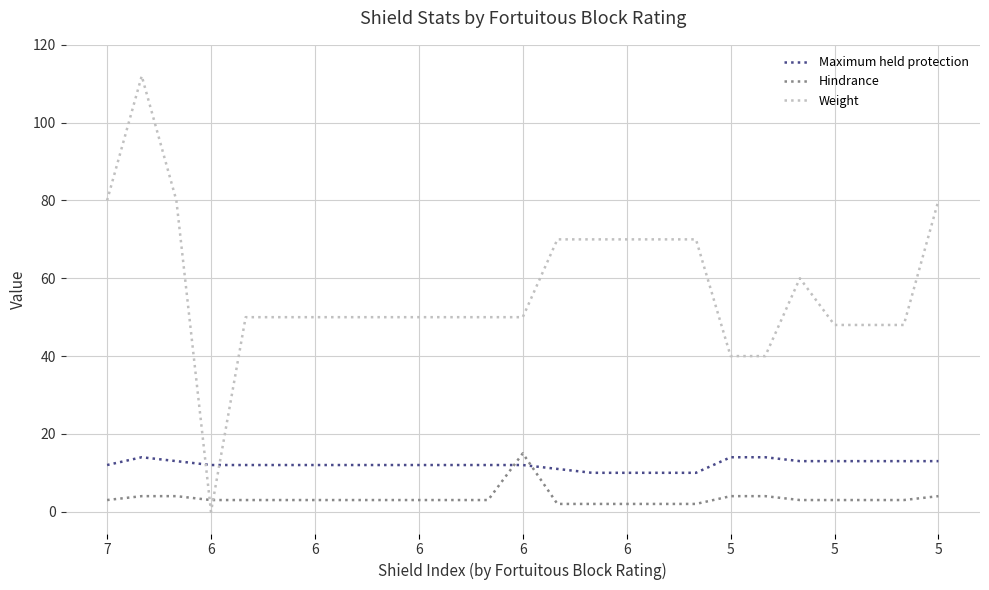

List the series in order of their overall mean, lowest first.

Hindrance, Maximum held protection, Weight